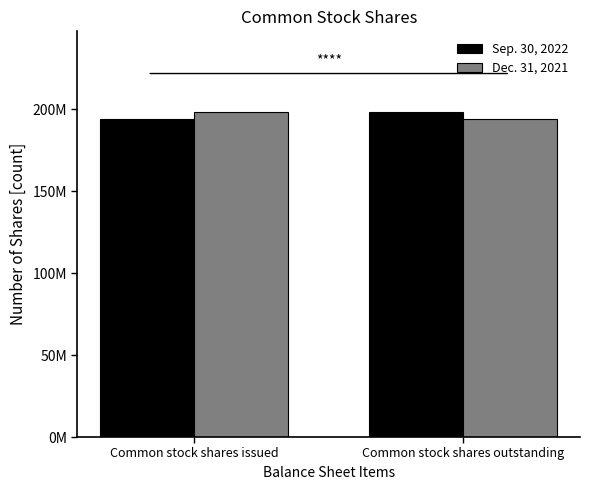

What is the greatest value displayed?

198084000